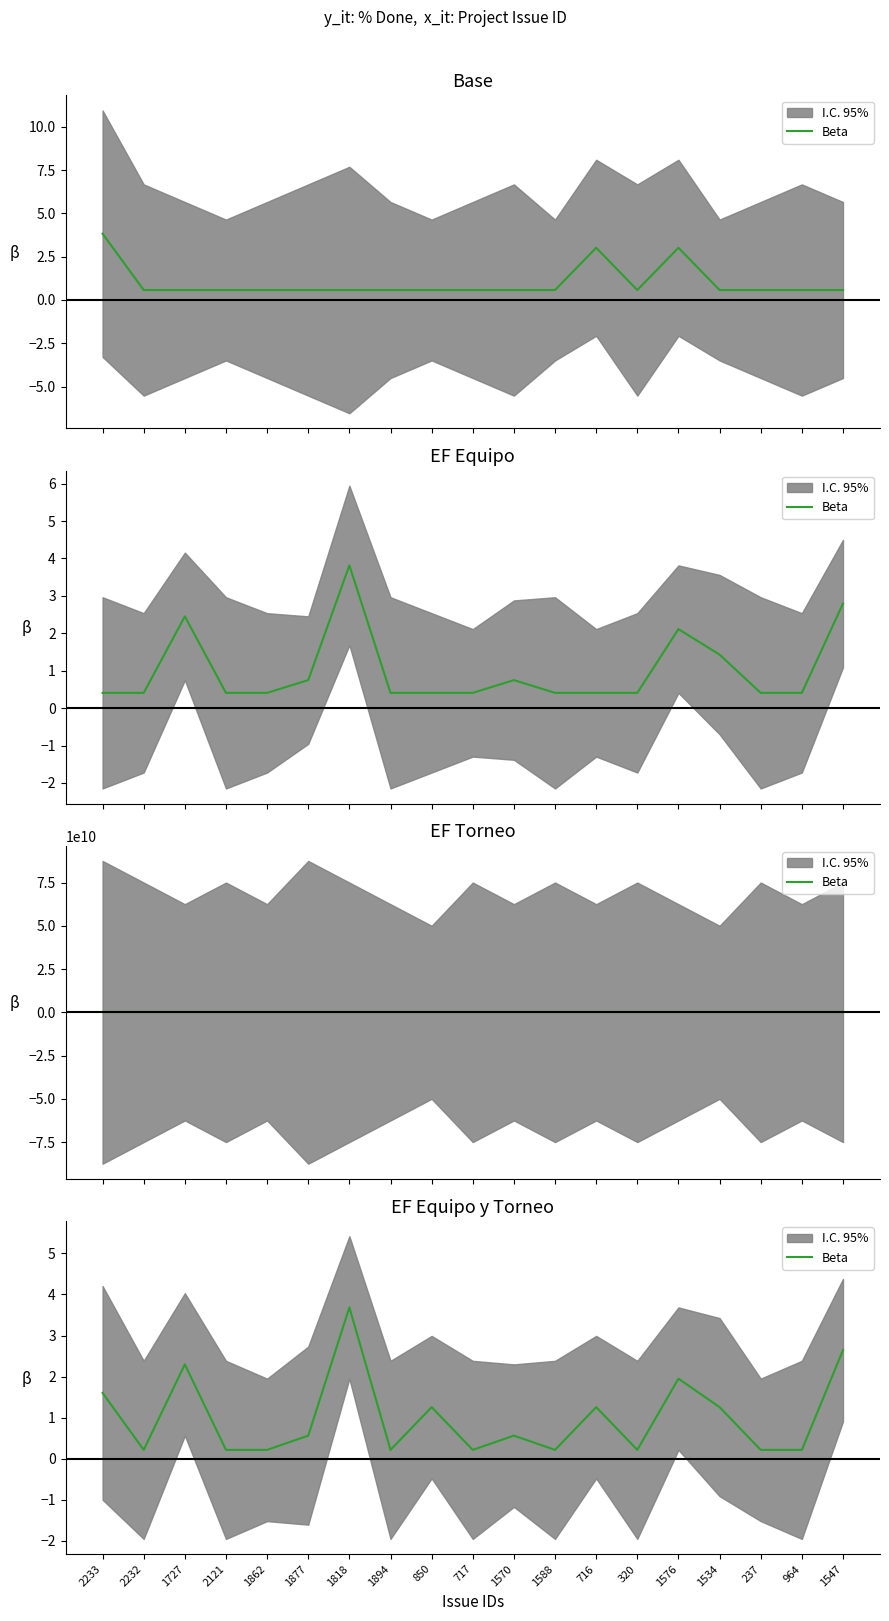

At which category does the chart reach its minimum across all series?

2232